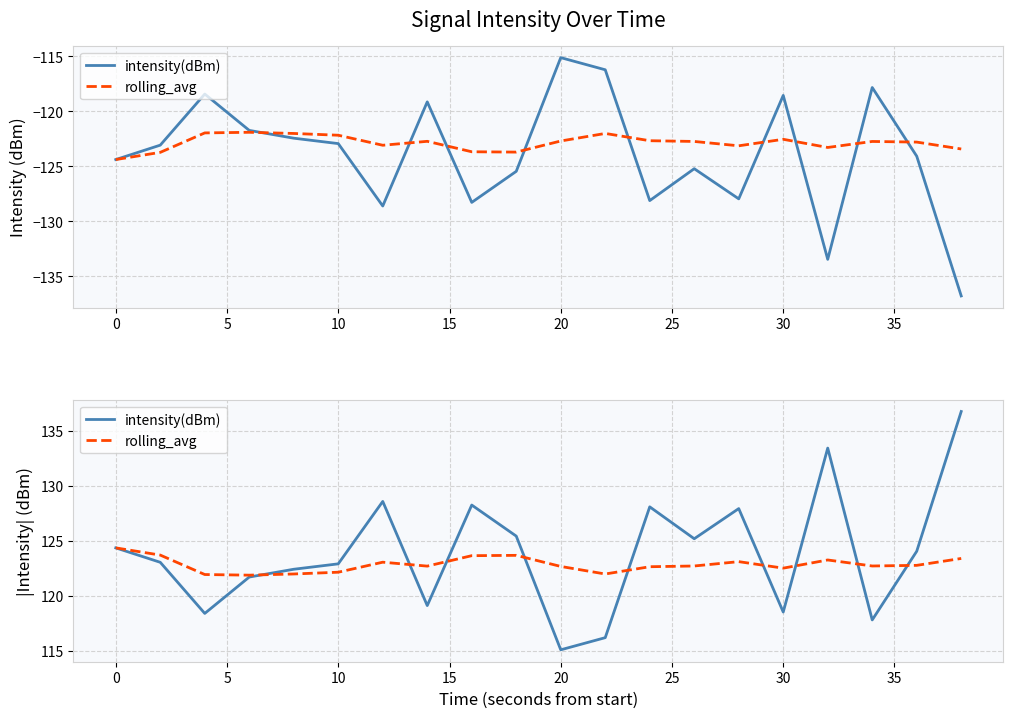

What is the difference between the second highest and minimum values in the intensity(dBm) series?

18.3